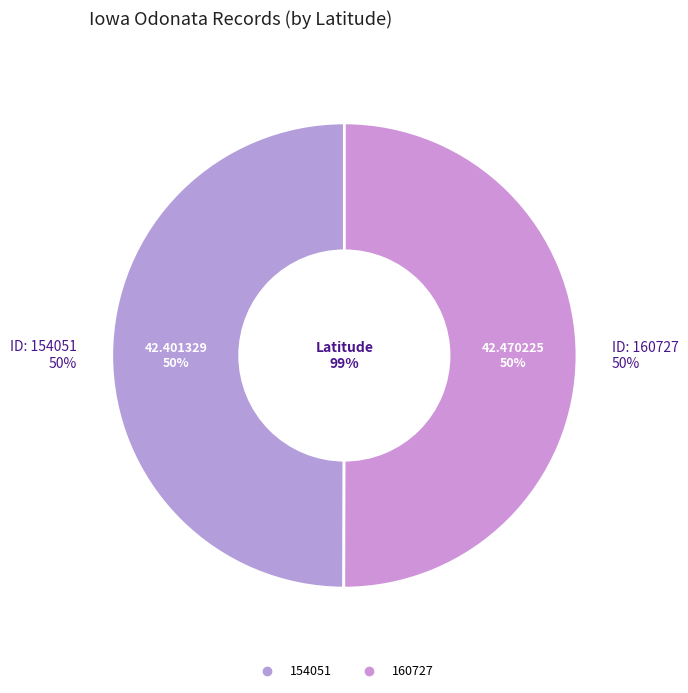

Does 154051 account for over 50% of the chart?

No